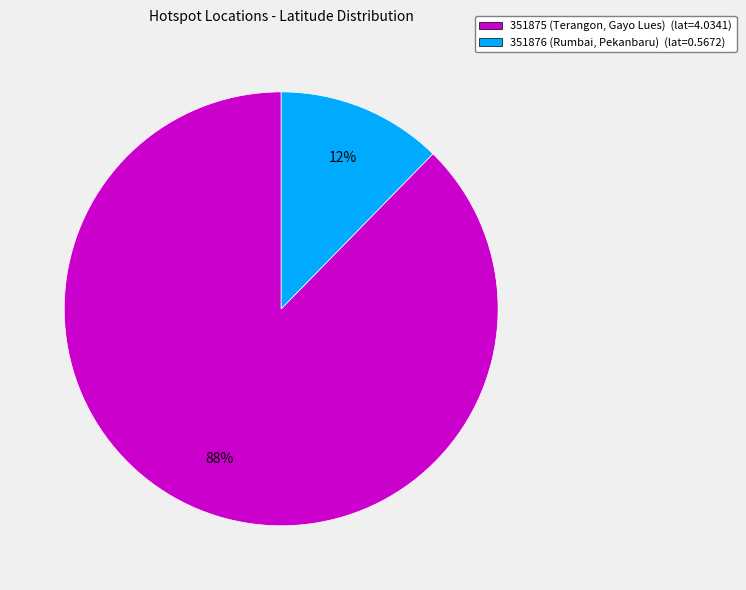

Combined, do 351876 (Rumbai, Pekanbaru) (lat=0.5672) and 351875 (Terangon, Gayo Lues) (lat=4.0341) account for over 50%?

Yes